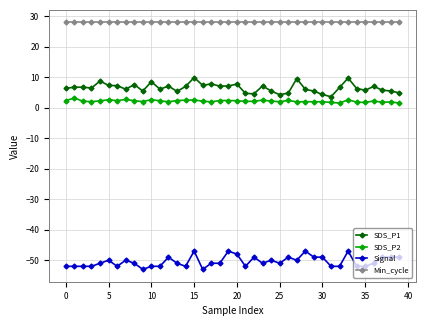

How many data points does each series have?

40